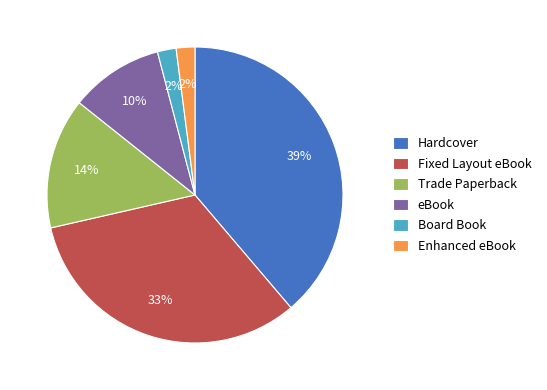

To the nearest percent, what is the combined percentage of Fixed Layout eBook and Trade Paperback?

47%